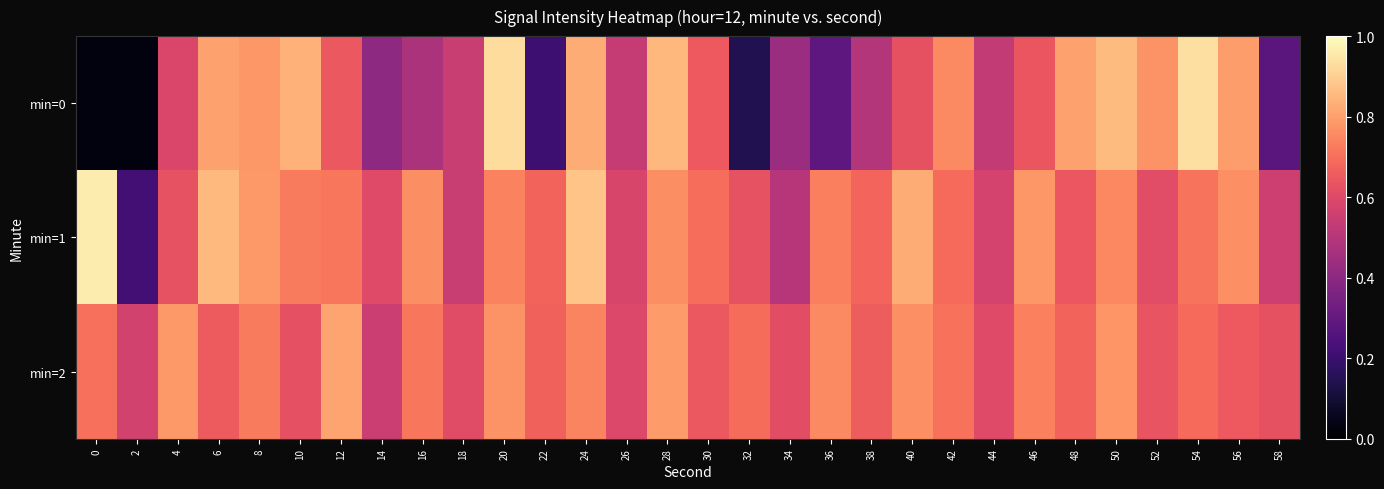

Which series has the widest spread of values?

min=0